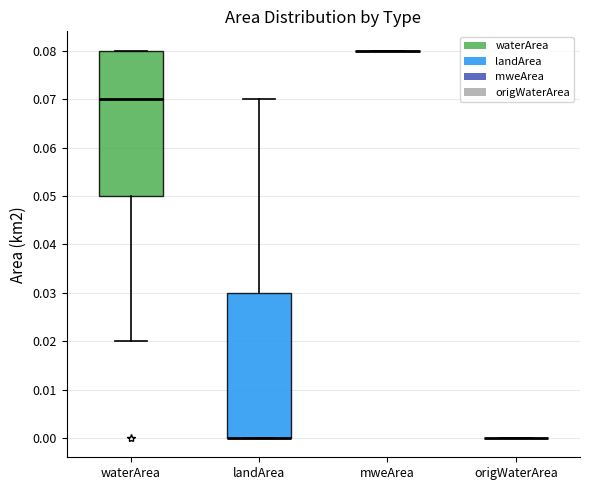

Reading left to right, transcribe this box plot: for each box, give where its median line is, the range the box spans, and where its two whiskers end, as read against the y-axis. The values are not printed on the chart, so give them approximately, as read against the axis.

waterArea: median 0.07, box 0.05 to 0.08, whiskers 0.02 to 0.08
landArea: median 0.00 (drawn on the box's lower edge), box 0.00 to 0.03, whiskers 0.00 to 0.07
mweArea: box collapsed to a line at 0.08, whiskers 0.08 to 0.08
origWaterArea: box collapsed to a line at 0.00, whiskers 0.00 to 0.00